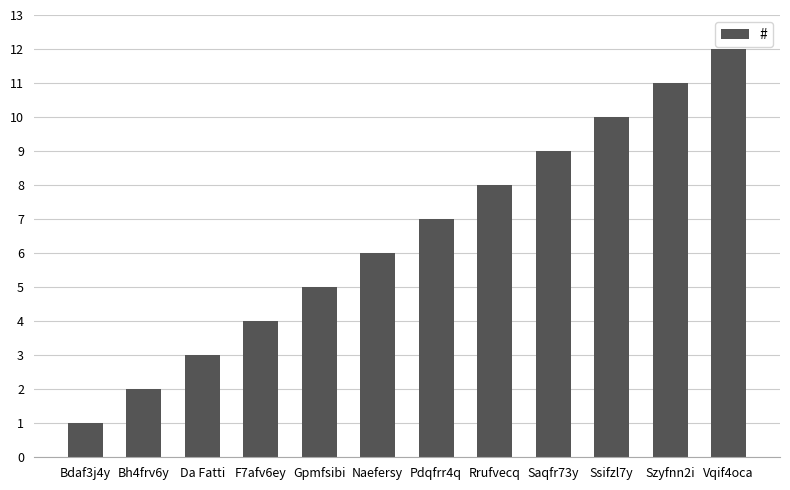

Between Bdaf3j4y and Pdqfrr4q, which is larger?

Pdqfrr4q